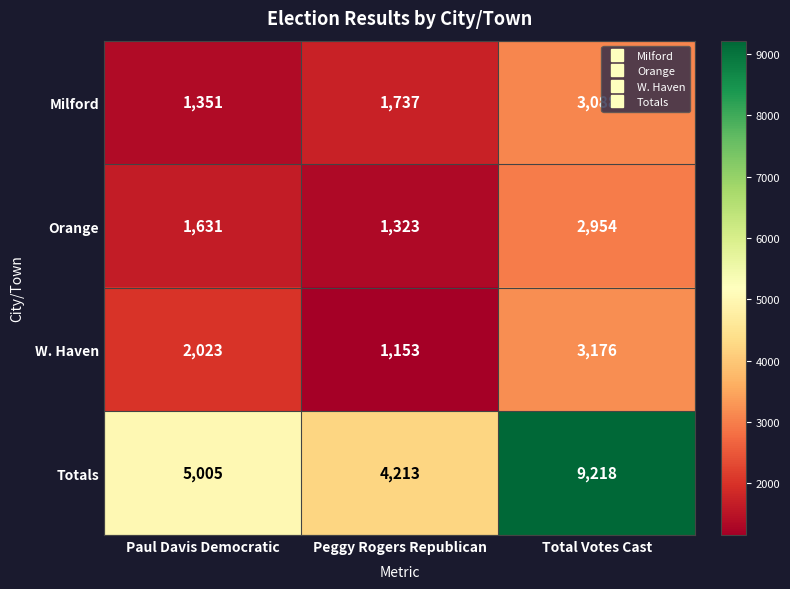

Rank the categories by Milford value from highest to lowest.

Total Votes Cast, Peggy Rogers Republican, Paul Davis Democratic